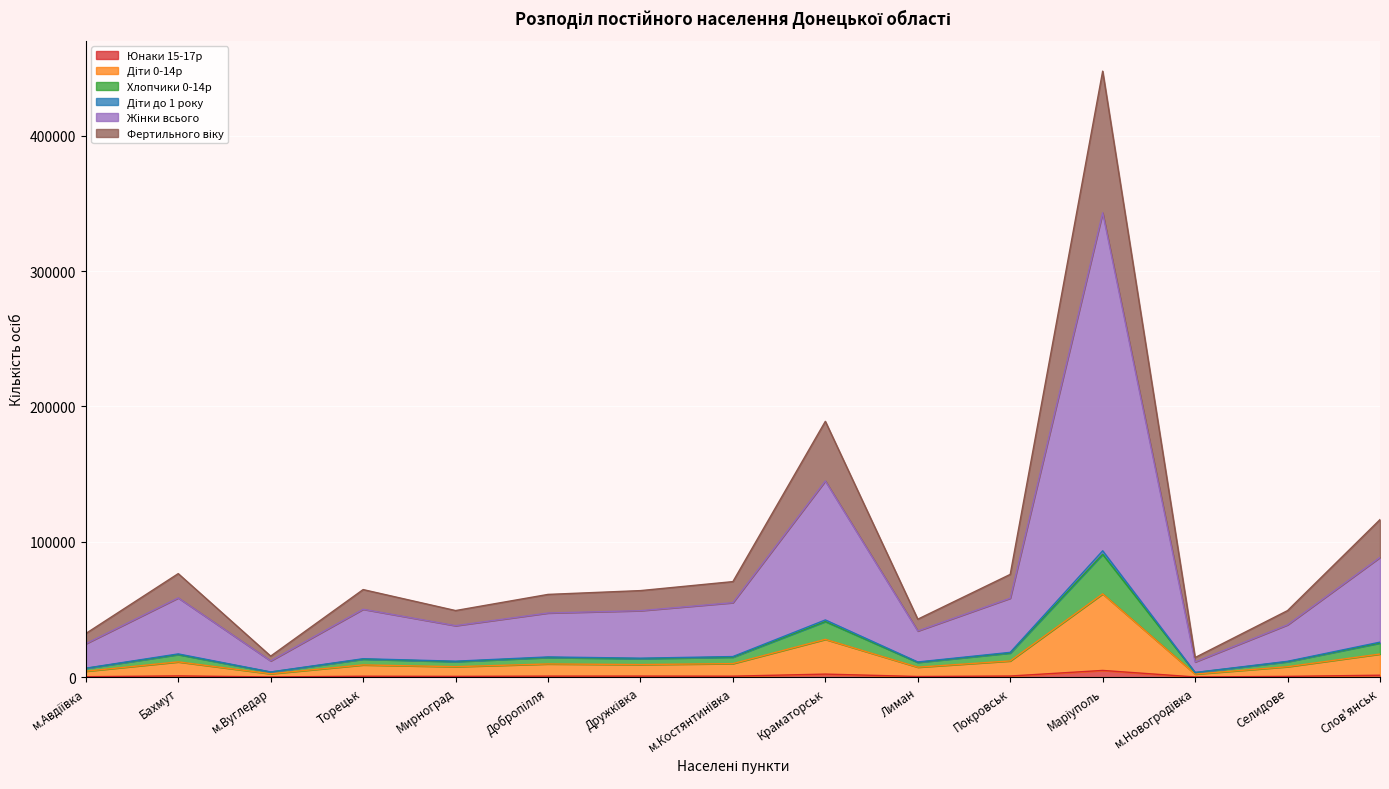

List the labels in order of Юнаки 15-17р value, largest first.

Маріуполь, Краматорськ, Слов'янськ, Бахмут, Покровськ, Дружківка, Добропілля, м.Костянтинівка, Торецьк, Мирноград, Селидове, Лиман, м.Авдіївка, м.Вугледар, м.Новогродівка